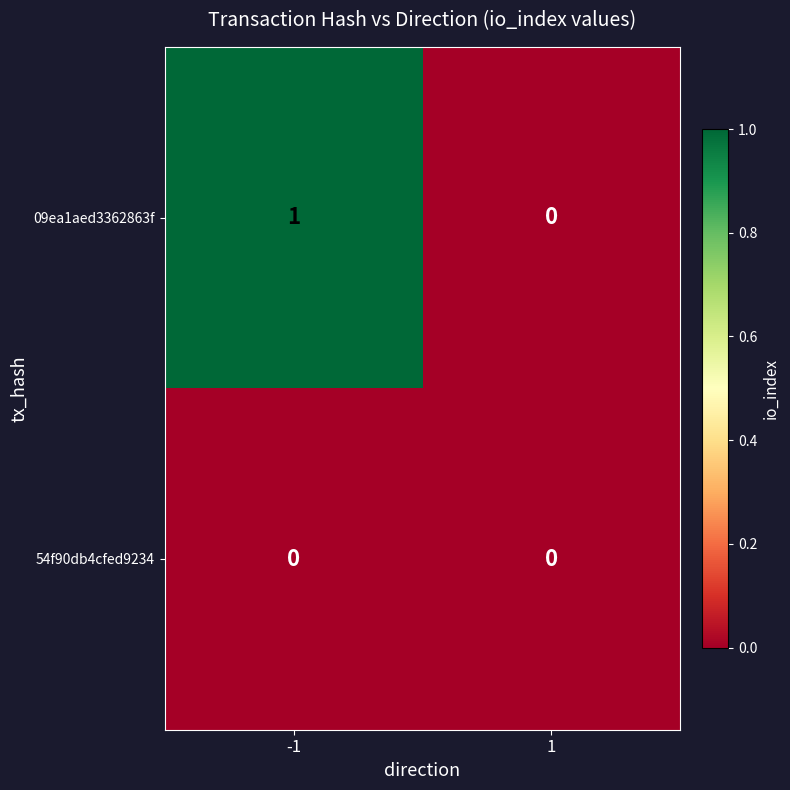

Which series changed the most between -1 and 1?

09ea1aed3362863f